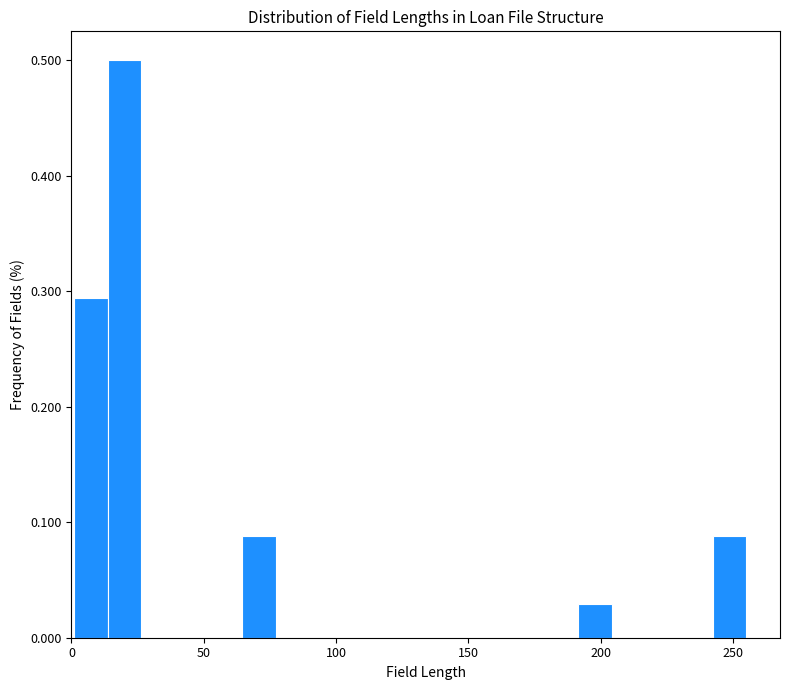

Read against the x-axis, roughly where is the centre of the tallest bar?

20